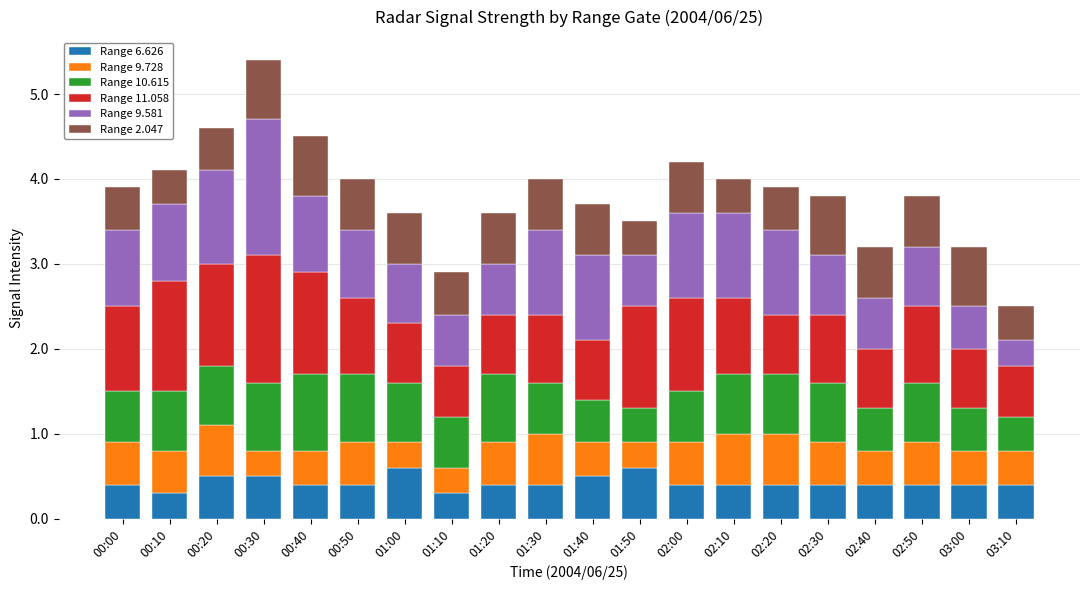

What is the difference between the maximum and minimum values in the Range 6.626 series?

0.3